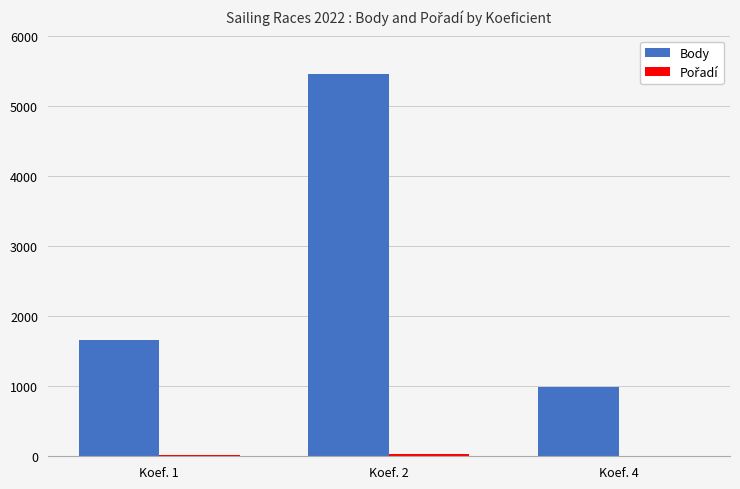

What is the greatest value displayed?

5450